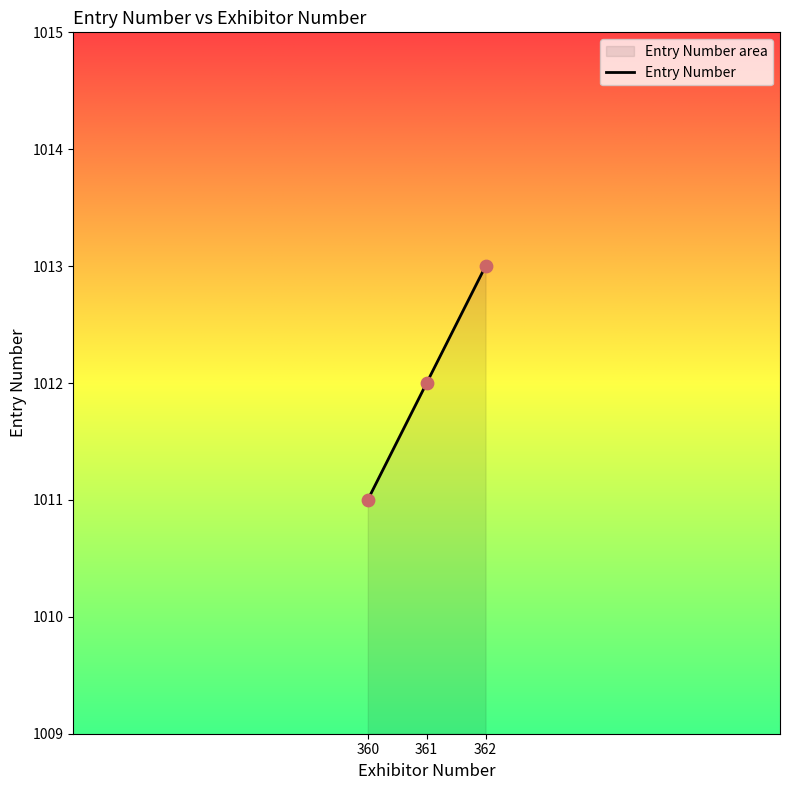

What is the ratio of the value at 360 to the value at 362?

1.0